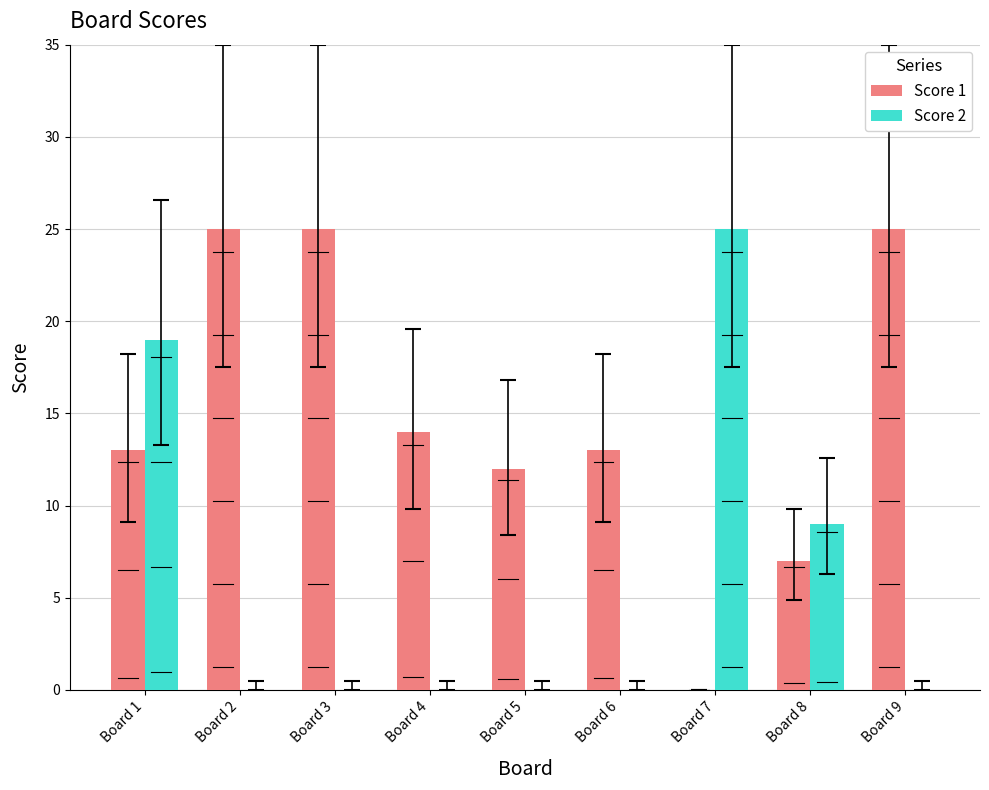

Reading right to left, transcribe all the data shown in this chart.

Score 1: Board 9=25	Board 8=7	Board 7=0	Board 6=13	Board 5=12	Board 4=14	Board 3=25	Board 2=25	Board 1=13
Score 2: Board 9=0	Board 8=9	Board 7=25	Board 6=0	Board 5=0	Board 4=0	Board 3=0	Board 2=0	Board 1=19